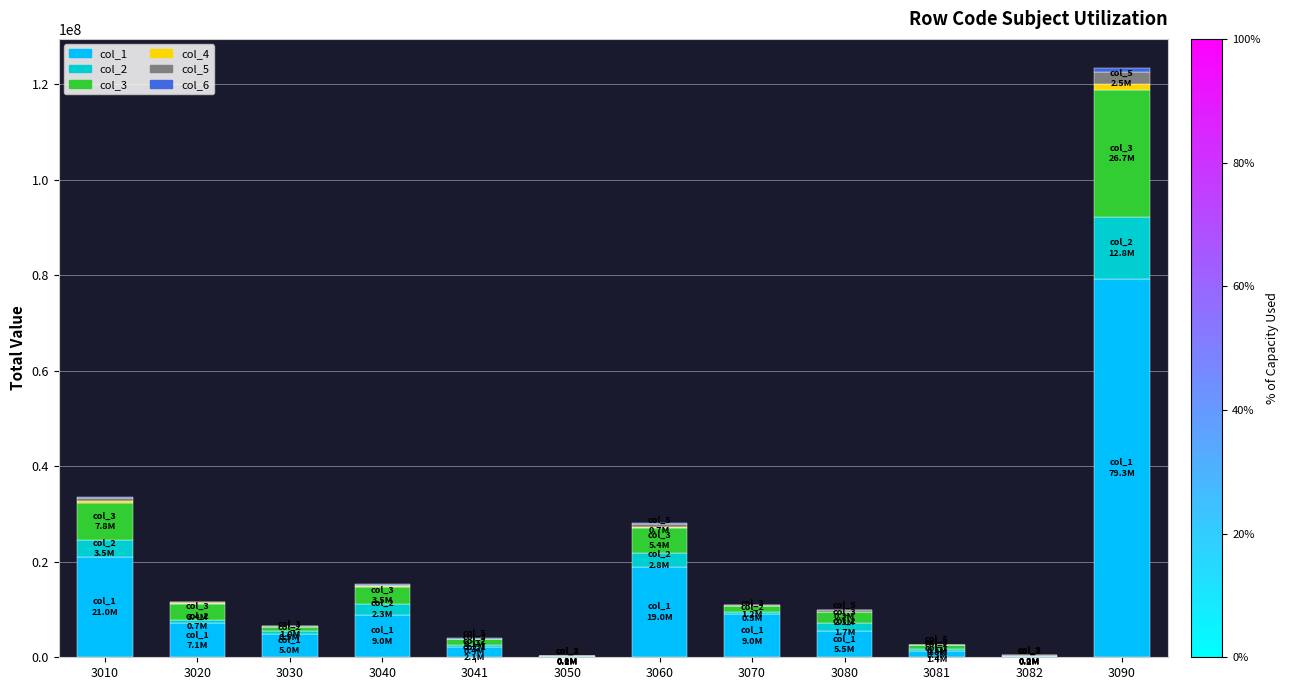

Does the chart contain stacked bars?

Yes